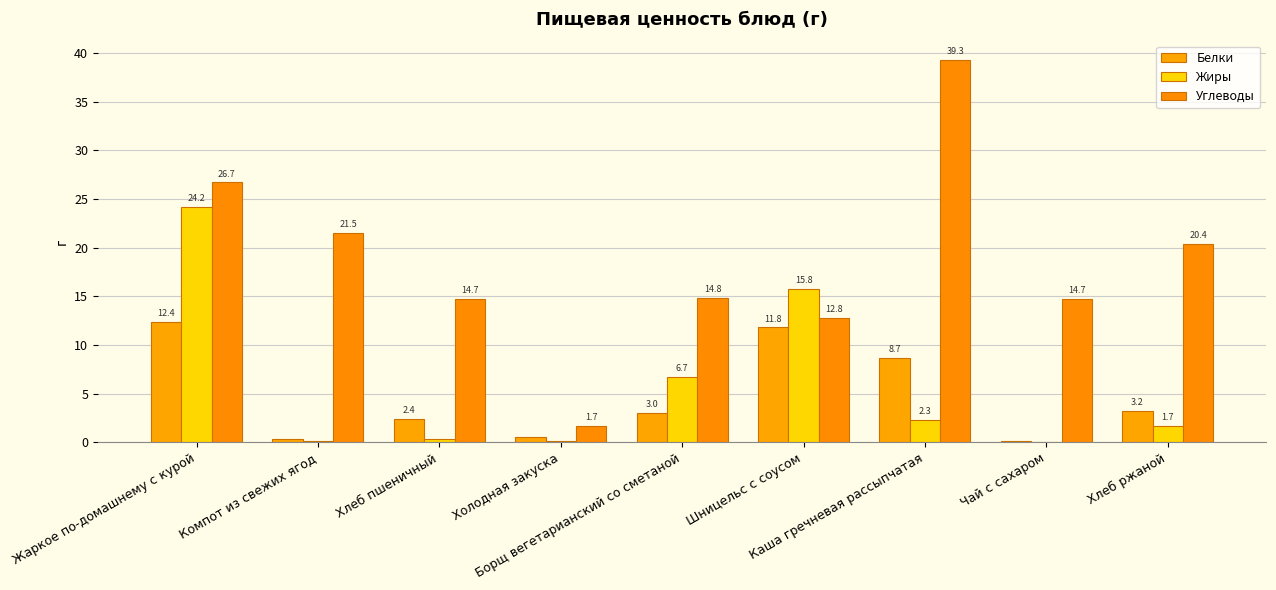

The Углеводы series shows 9.2 at Чай с сахаром. True or false?

False